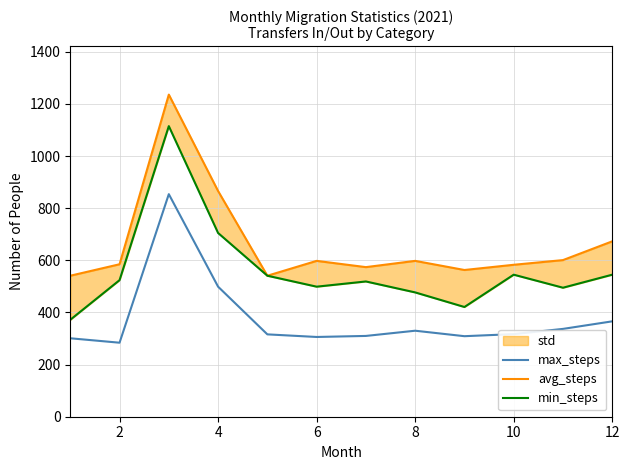

List the series in order of their peak value, highest first.

avg_steps, min_steps, max_steps